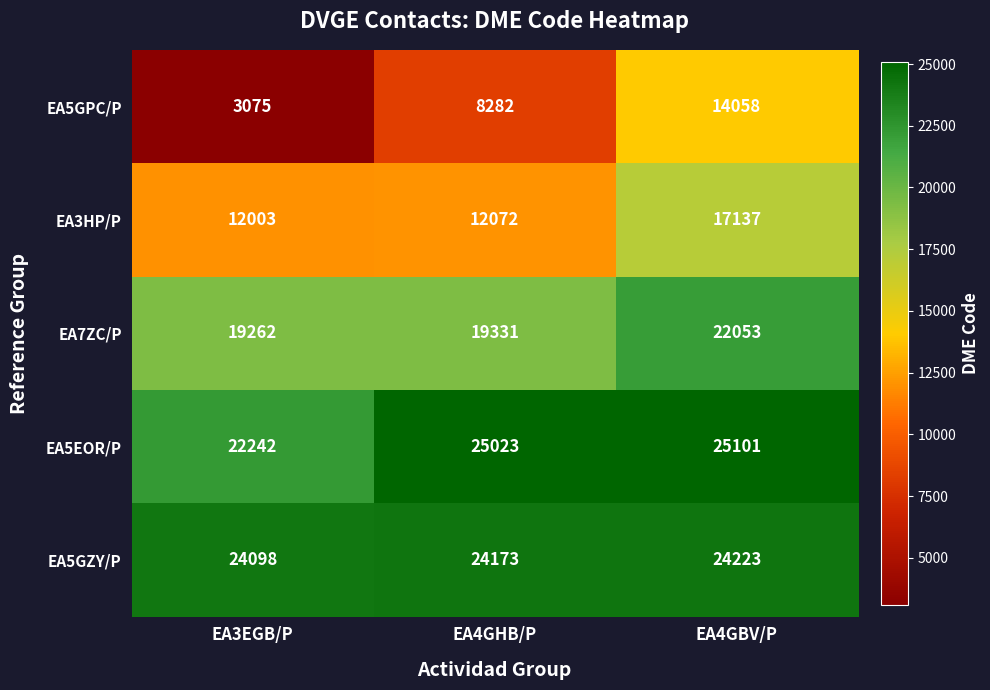

At which label is EA5GPC/P closest to 8566?

EA4GHB/P